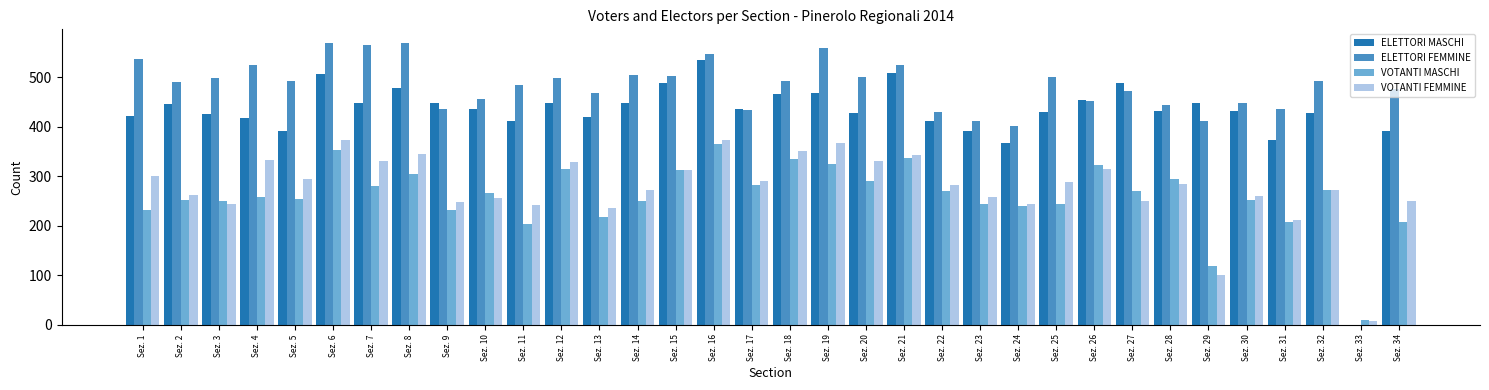

What is the sum of all ELETTORI FEMMINE values?

16043